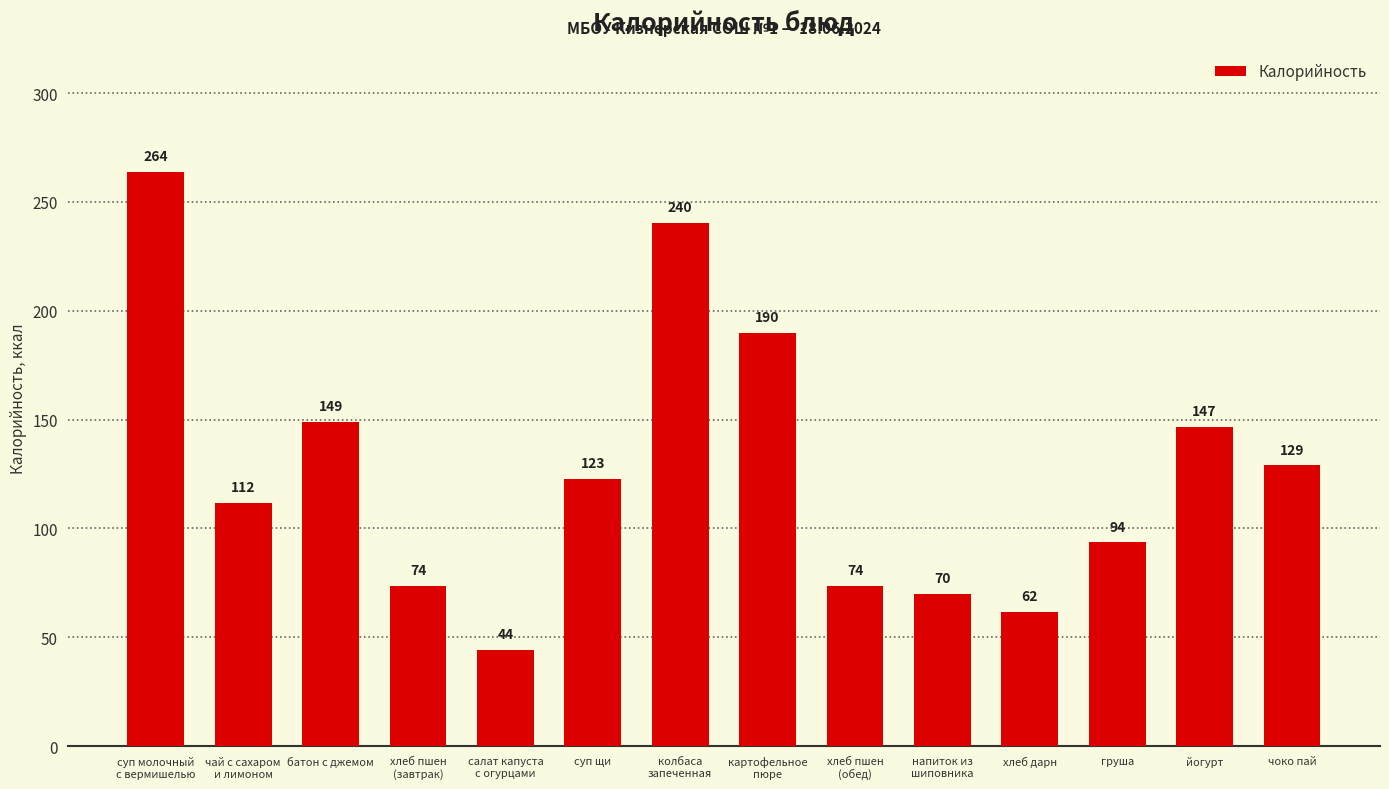

What is the average value?

126.4